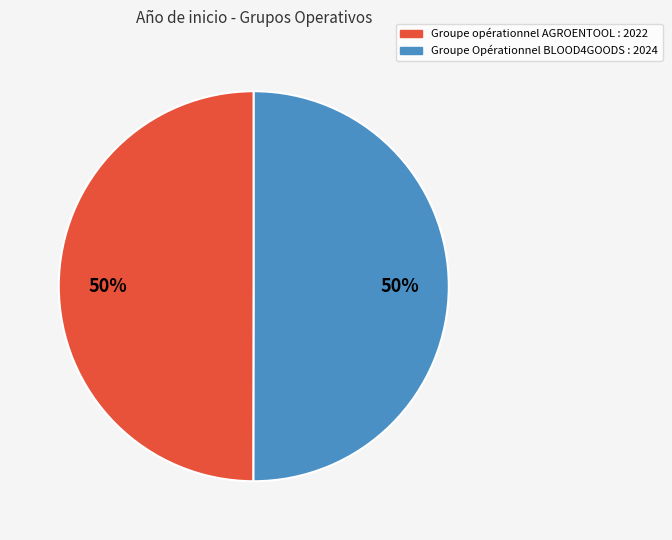

Combined, do Groupe opérationnel AGROENTOOL and Groupe Opérationnel BLOOD4GOODS account for over 50%?

Yes